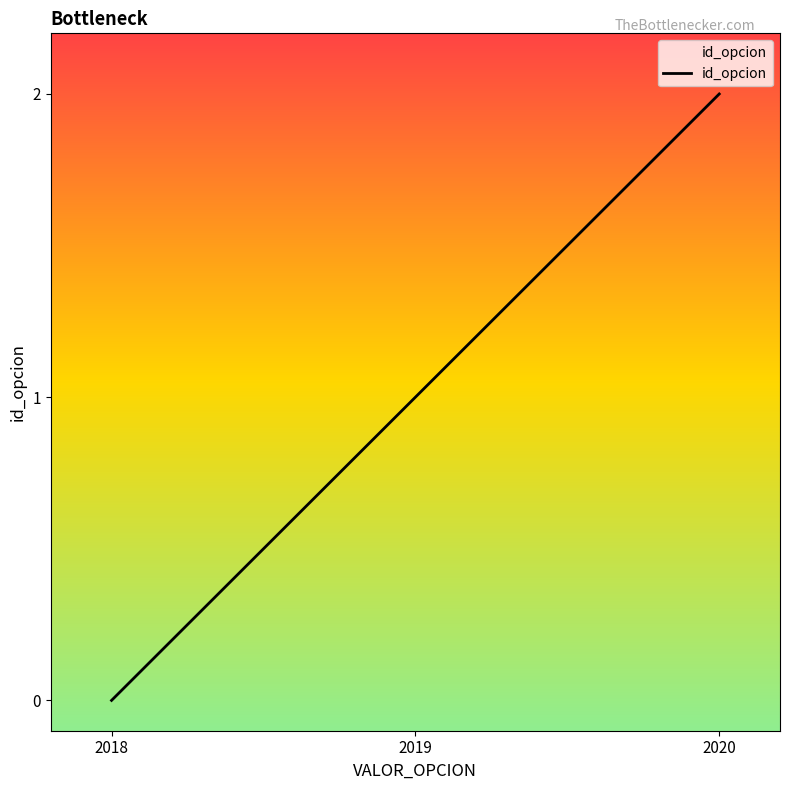

Is it true that the value at 2018 is 0?

True